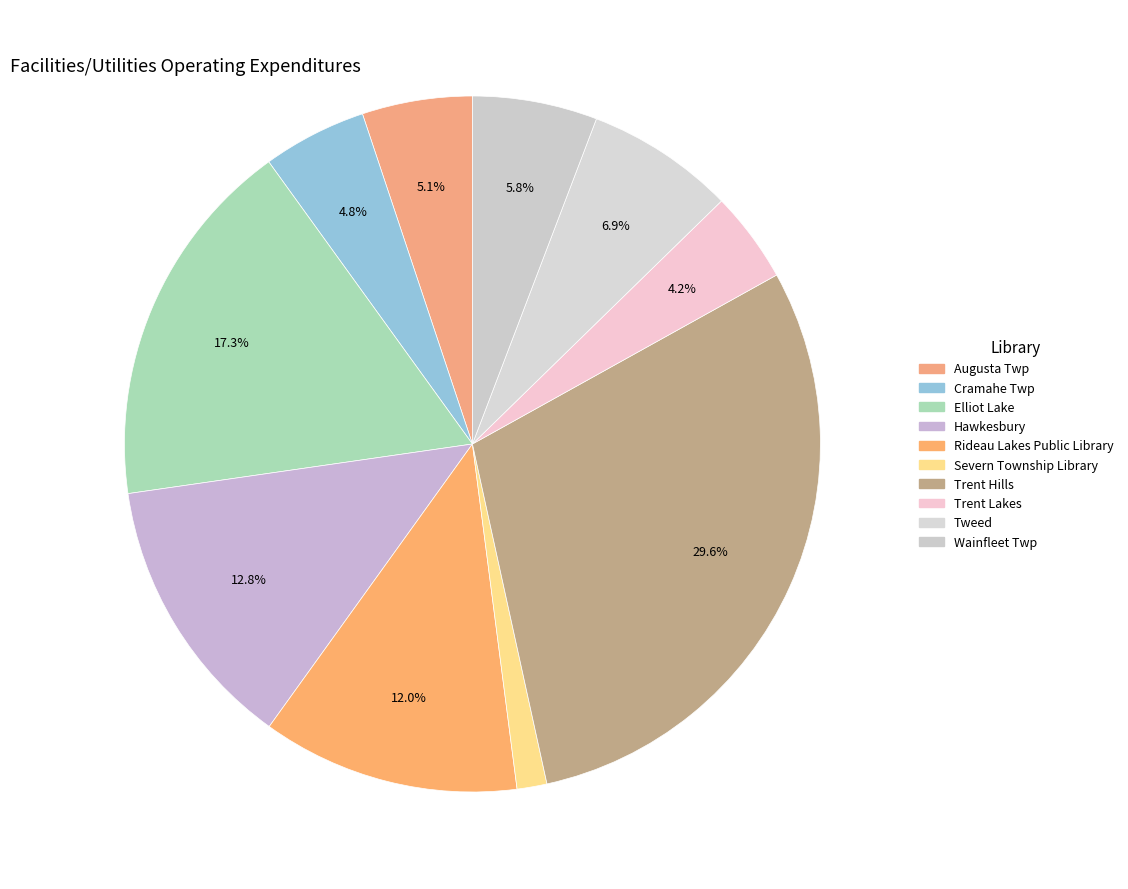

Count the number of slices in the pie.

10